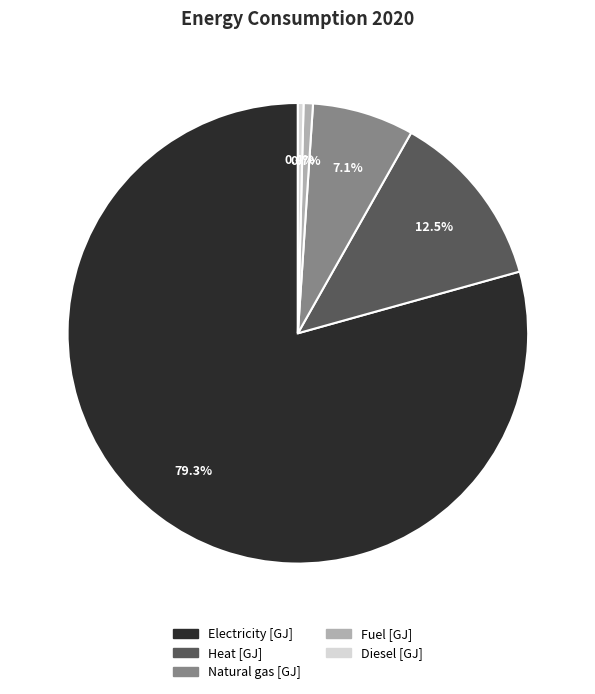

Is it true that Electricity [GJ] is 79% of the pie?

True